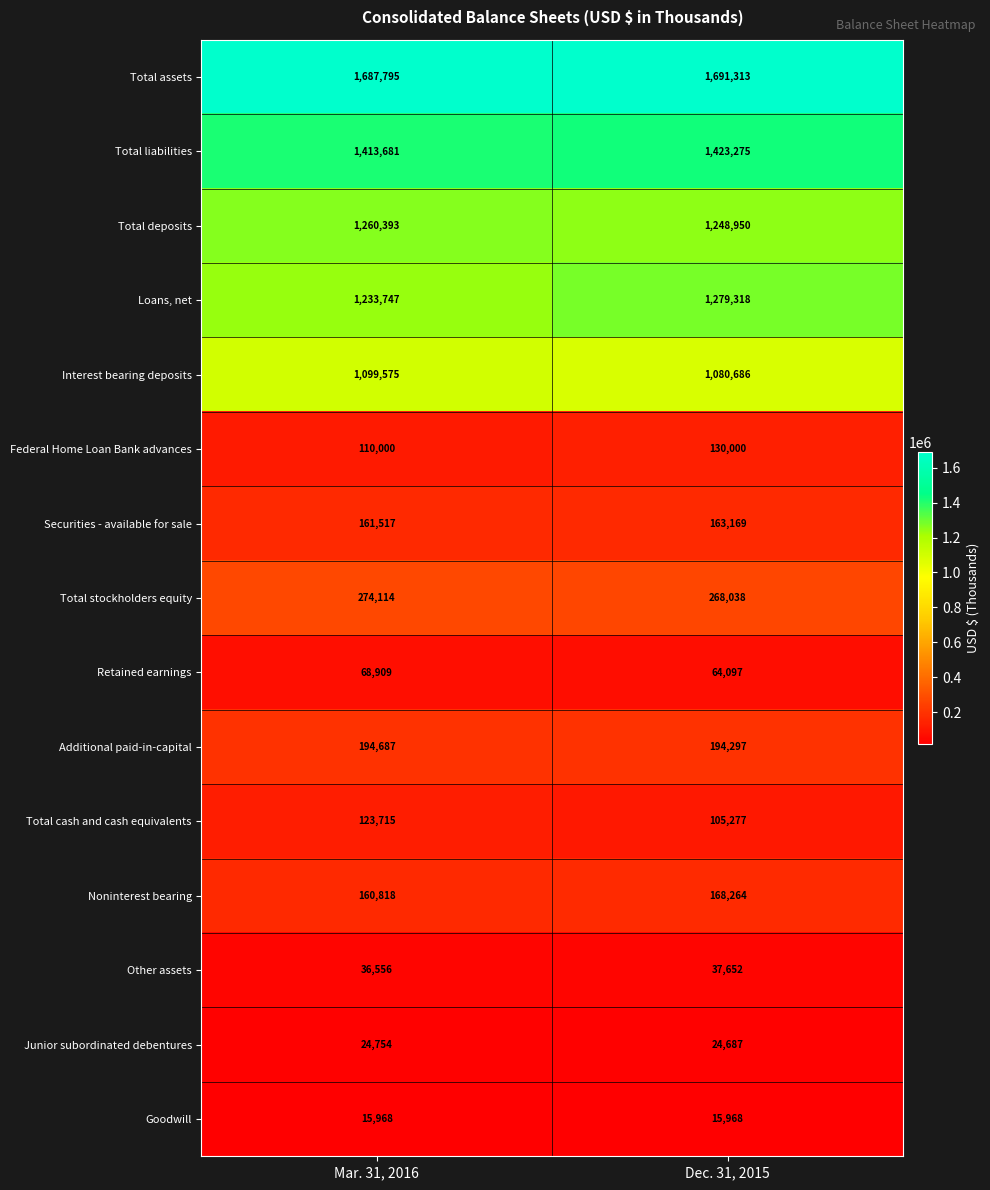

What is the greatest value displayed?

1691313